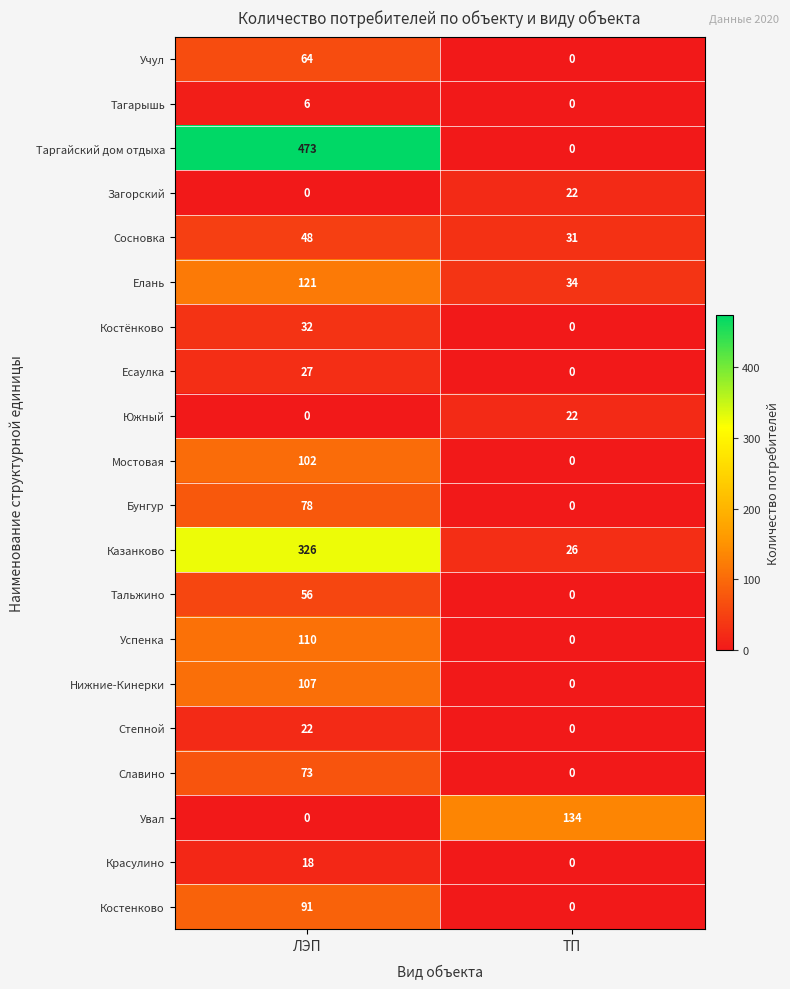

Which series has the largest range (max minus min)?

Таргайский дом отдыха